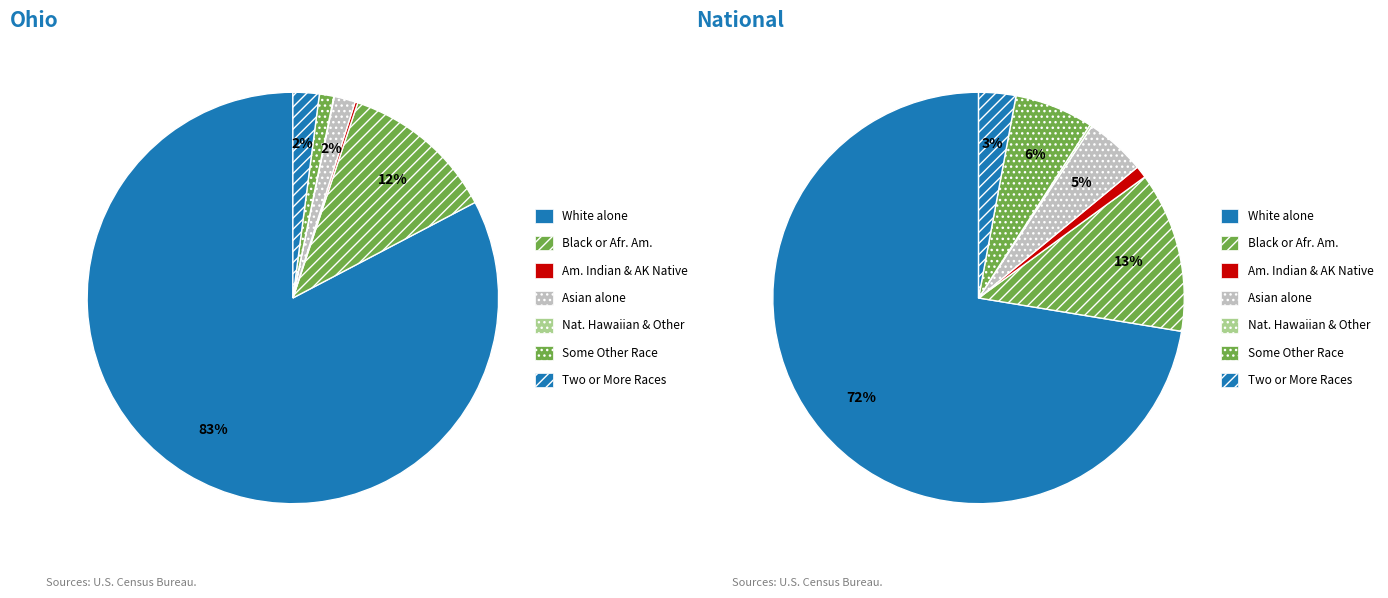

Rank the series by their average value, from lowest to highest.

values_ohio, values_national